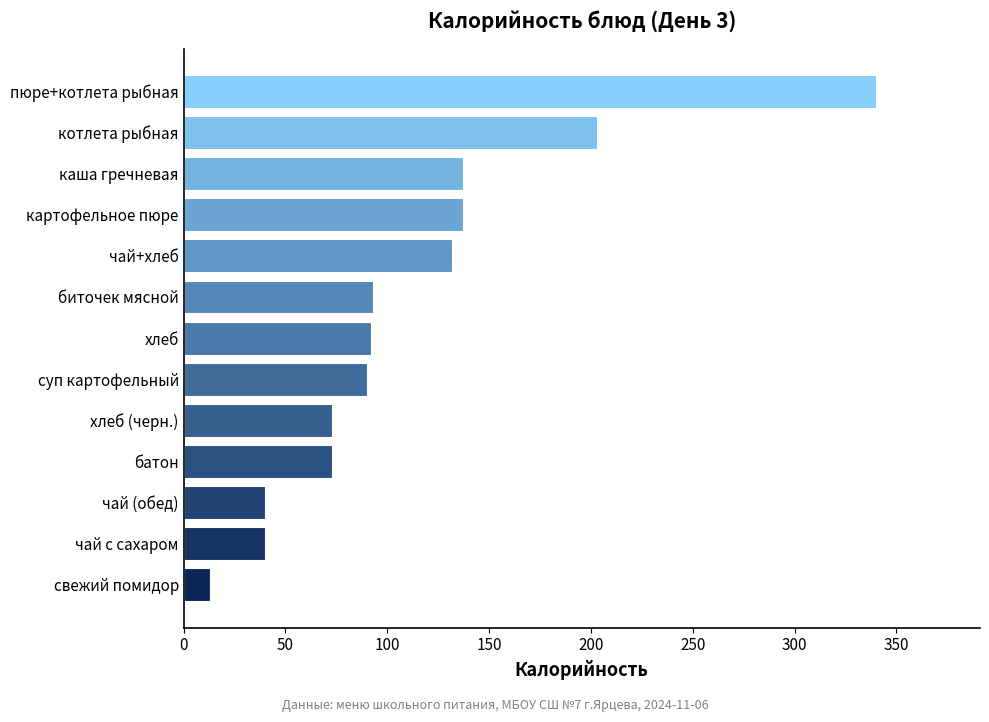

Count the number of categories in the chart.

13